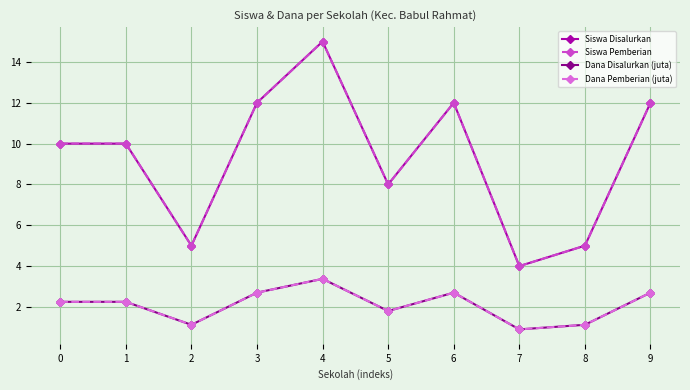

Reading left to right, extract all data points from this chart.

Siswa Disalurkan: 10.0	10.0	5.0	12.0	15.0	8.0	12.0	4.0	5.0	12.0
Siswa Pemberian: 10.0	10.0	5.0	12.0	15.0	8.0	12.0	4.0	5.0	12.0
Dana Disalurkan (juta): 2.2	2.2	1.1	2.7	3.4	1.8	2.7	0.9	1.1	2.7
Dana Pemberian (juta): 2.2	2.2	1.1	2.7	3.4	1.8	2.7	0.9	1.1	2.7